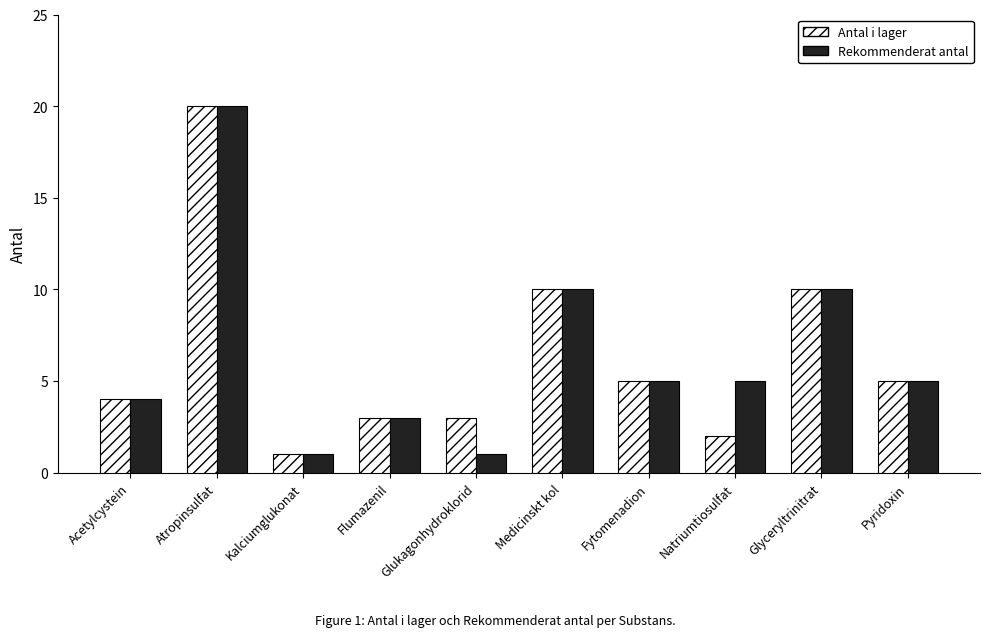

What is the lowest value of the Antal i lager series?

1